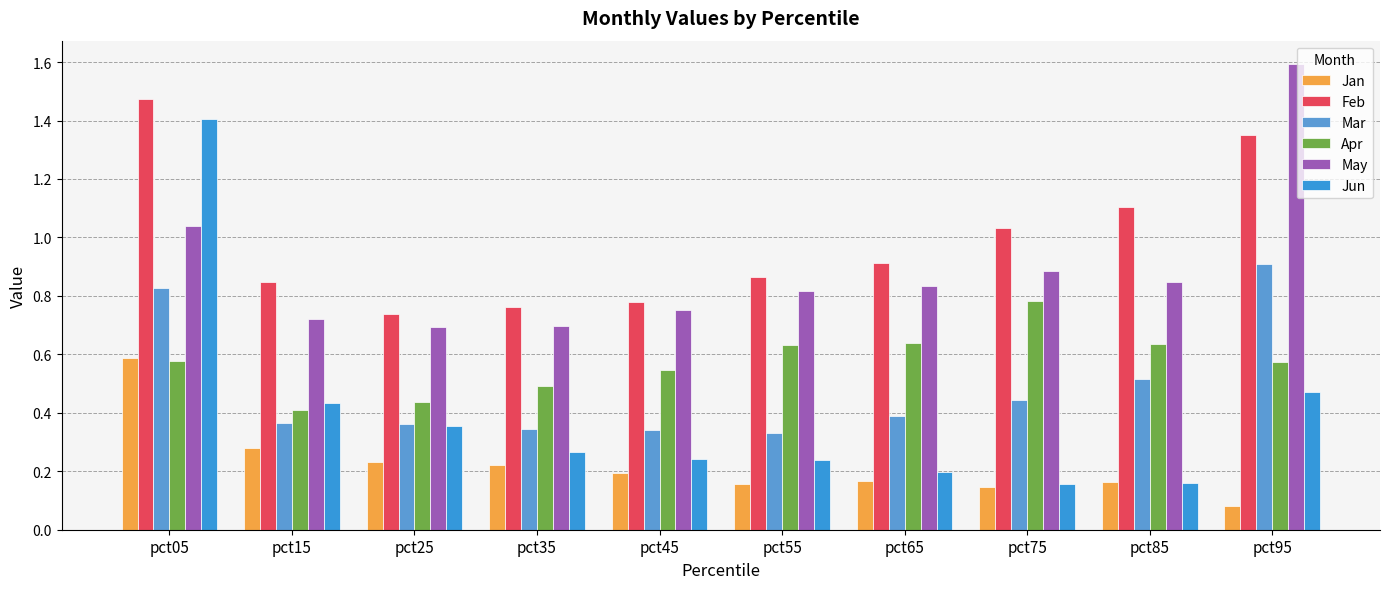

At how many categories does at least one series exceed 0?

10